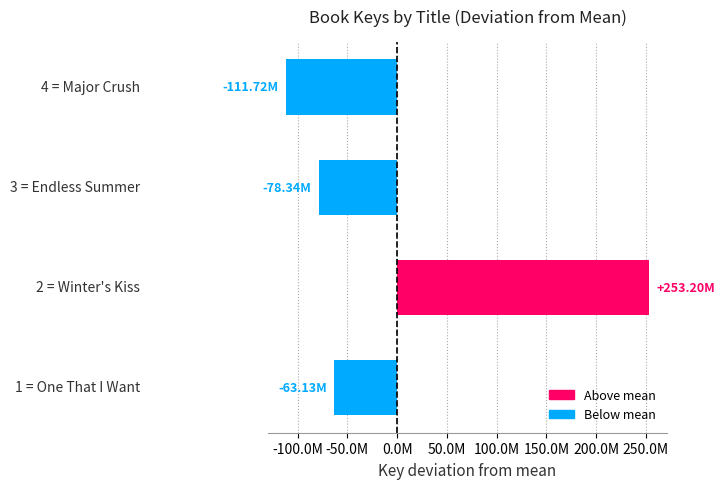

Are the bars horizontal?

Yes